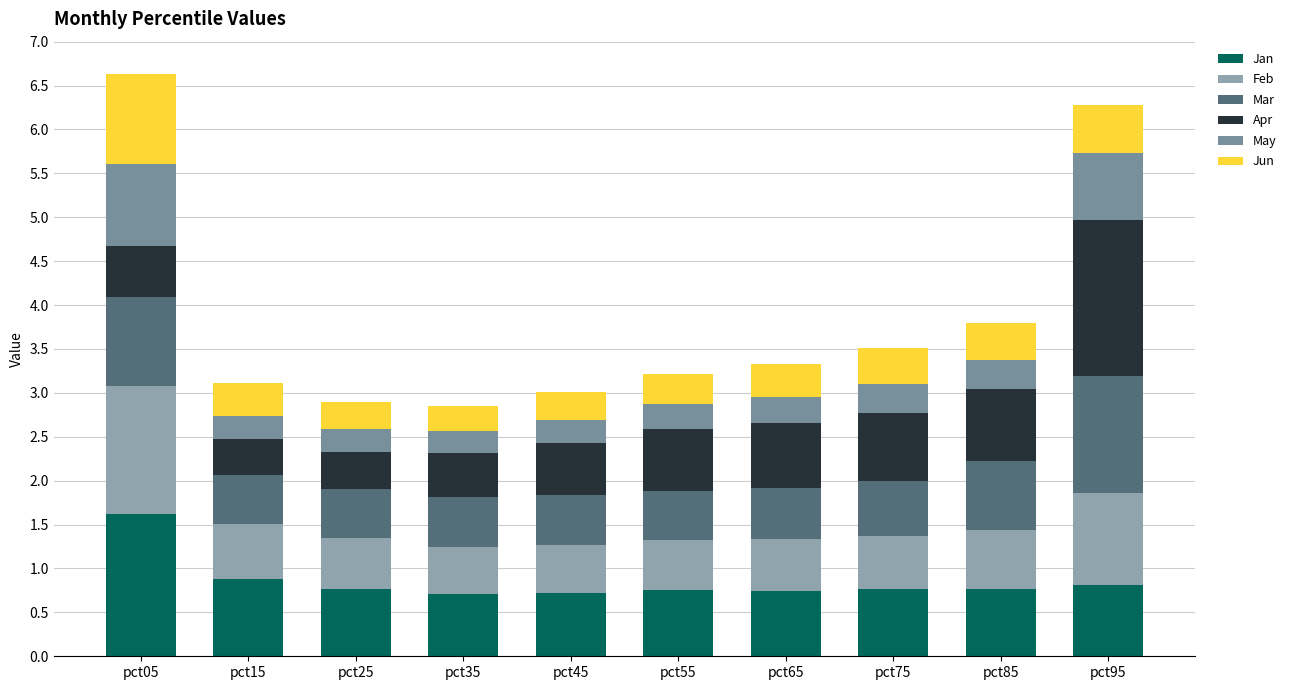

What is the difference between the Jun values at pct35 and pct15?

0.1